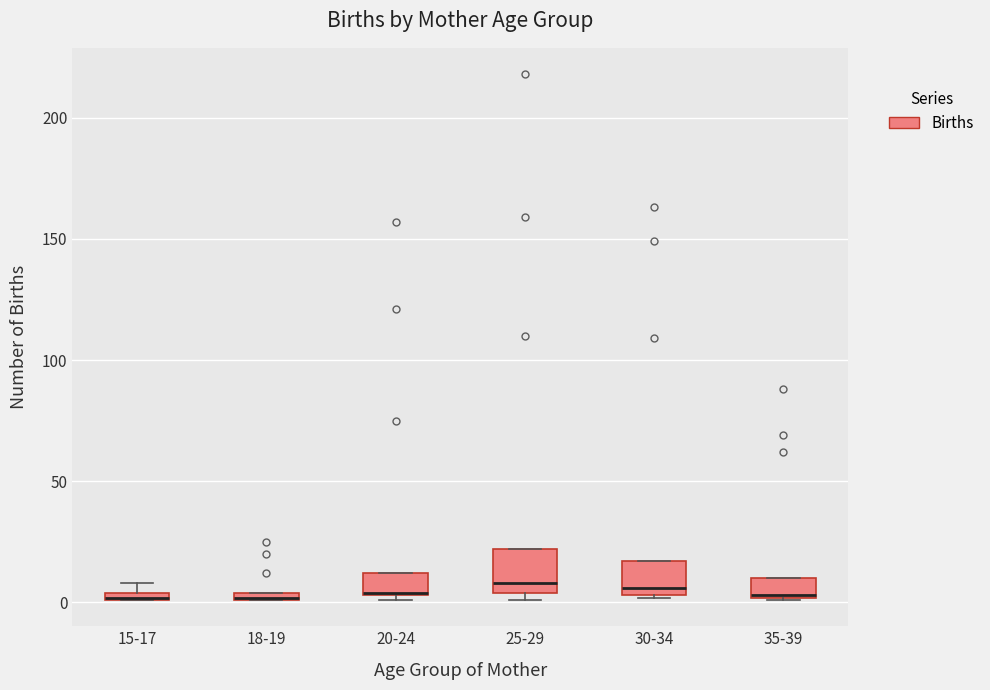

Where is the upper edge of the box for 18-19 on the y-axis? The values are not printed on the chart, so give them approximately, as read against the axis.

5